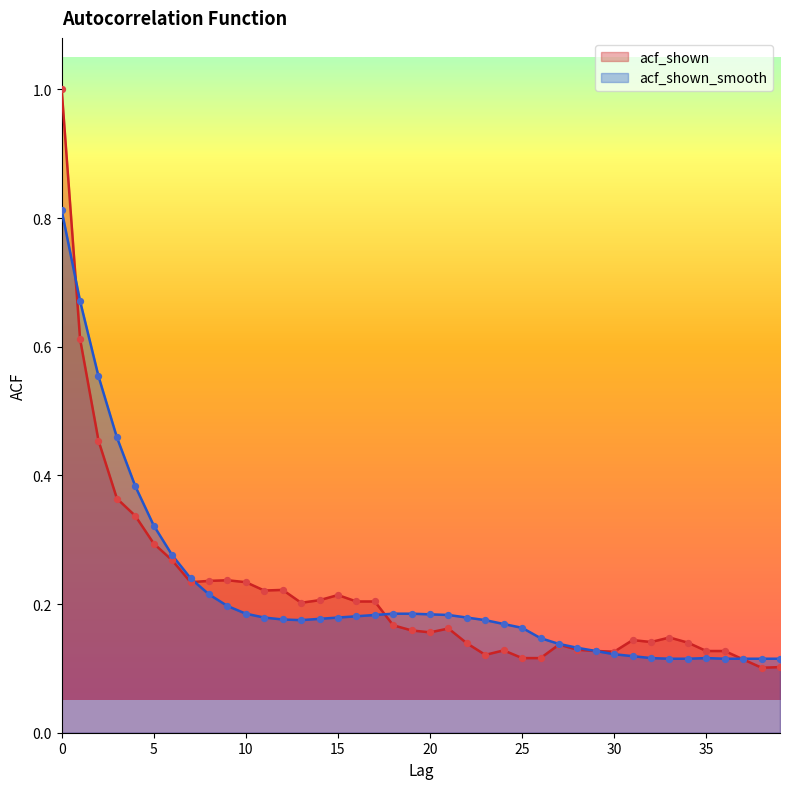

What are all the series names shown in the legend?

acf_shown, acf_shown_smooth